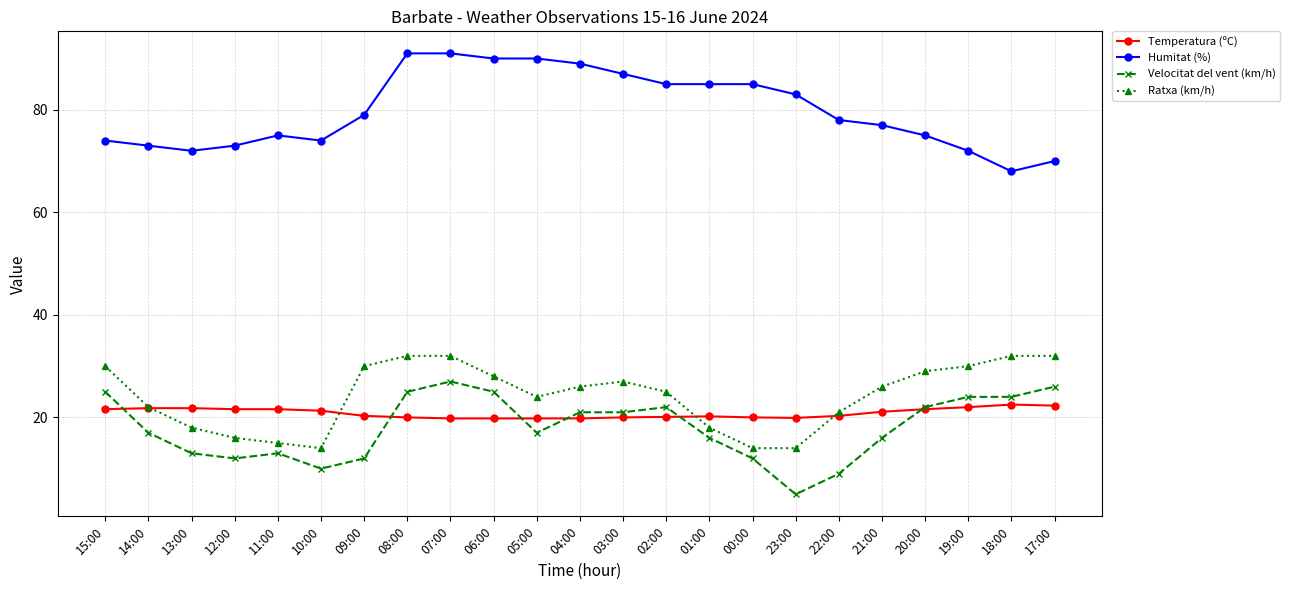

What is the highest value of the Ratxa (km/h) series?

32.0